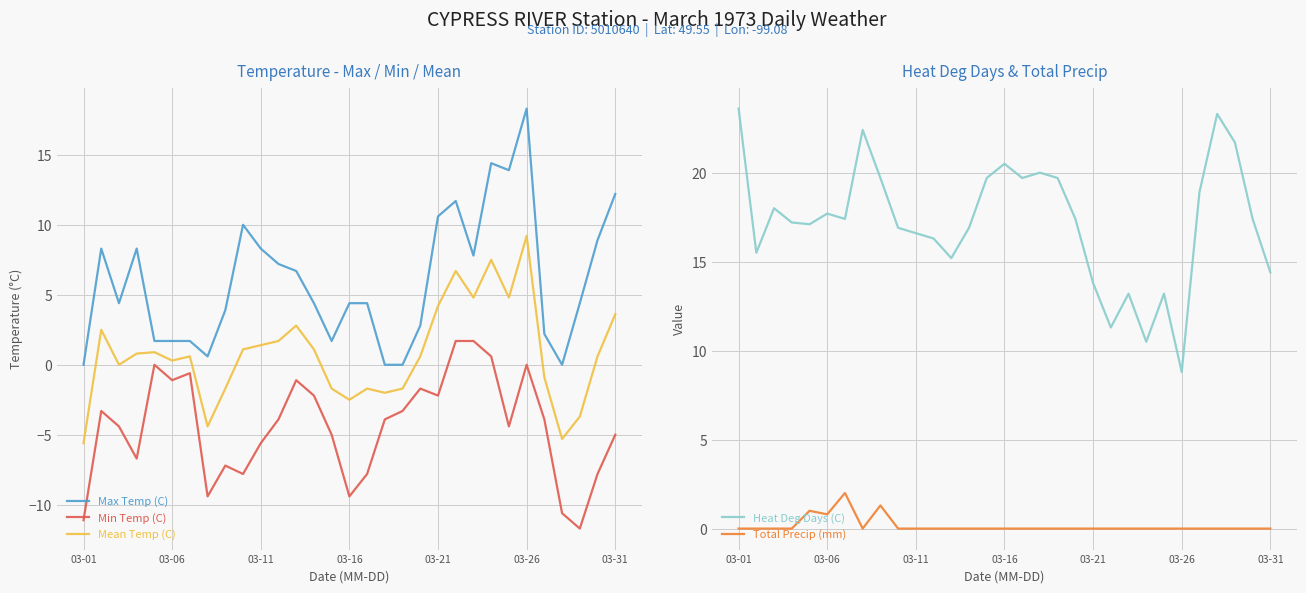

Which has a higher value, 28 or 13?

28